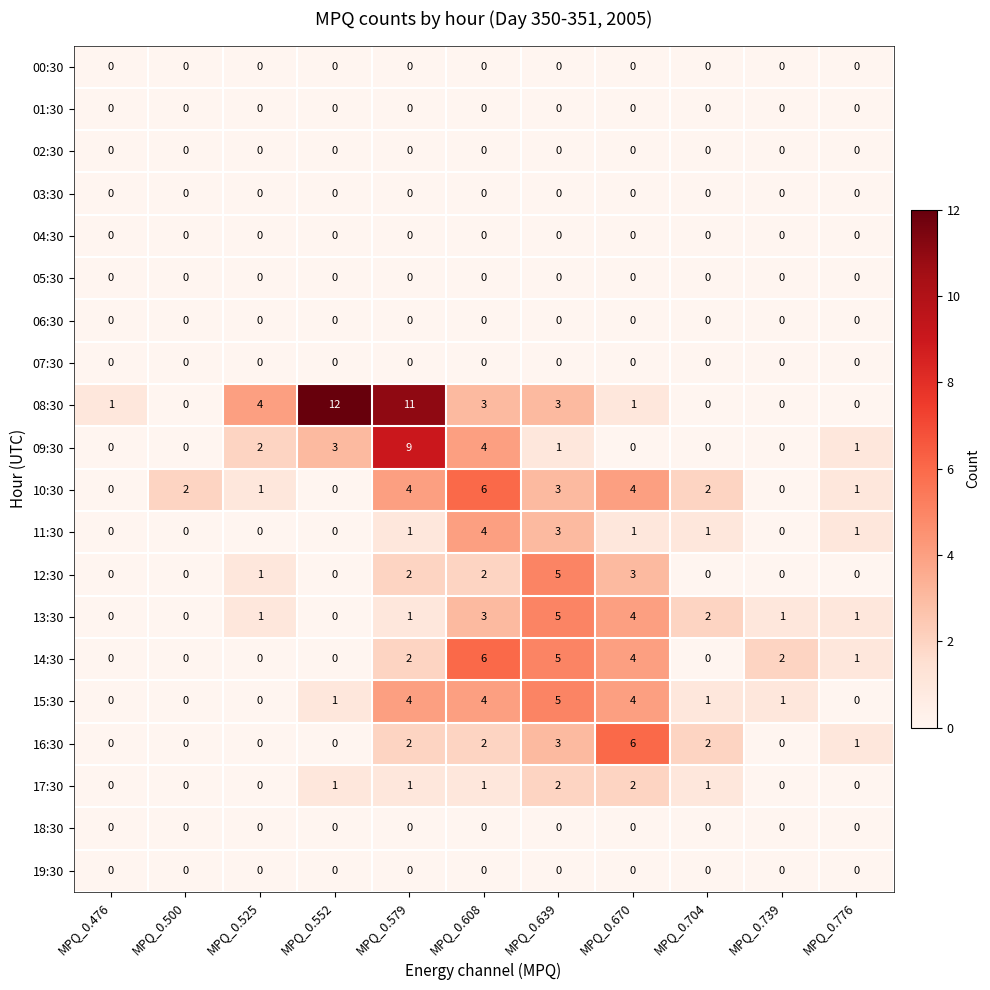

What is the sum of the 11:30 values at MPQ_0.639 and MPQ_0.670?

4